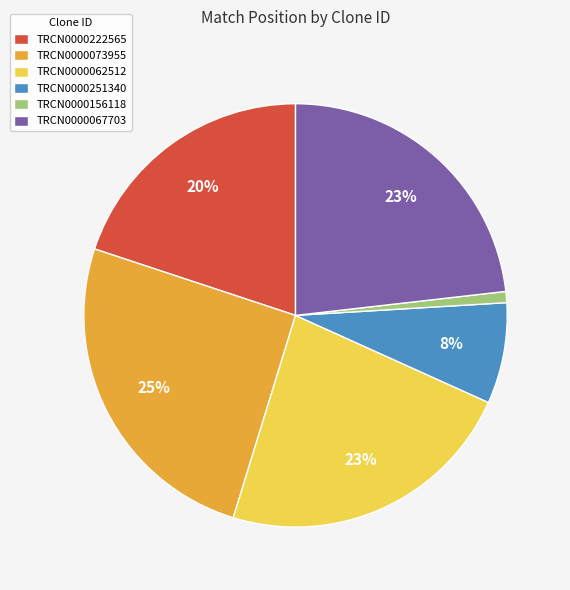

How many segments does this pie chart have?

6